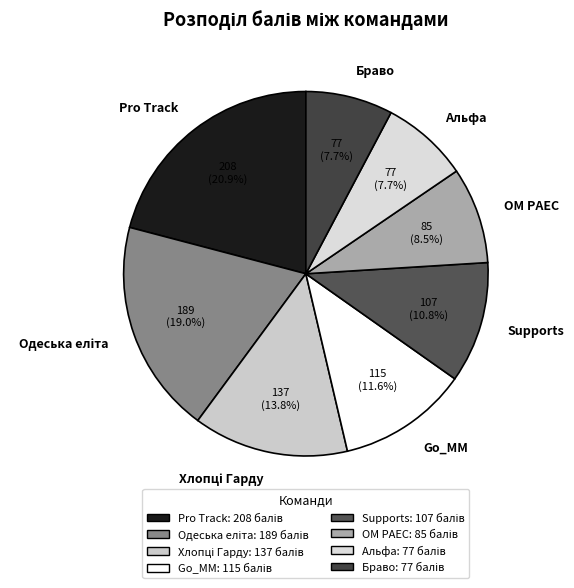

Which has a higher value, Supports or ОМ РАЕС?

Supports